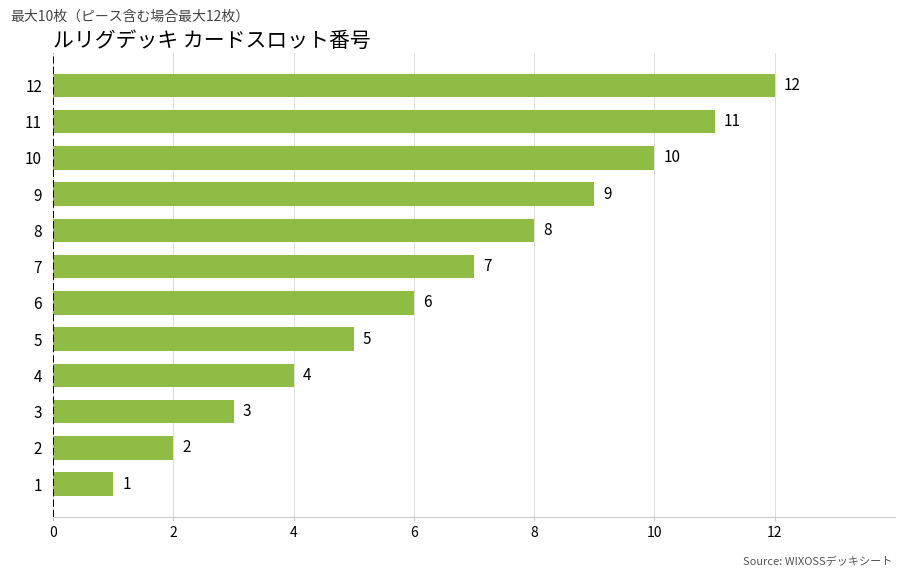

Read the value at 11, to the nearest 10.

10